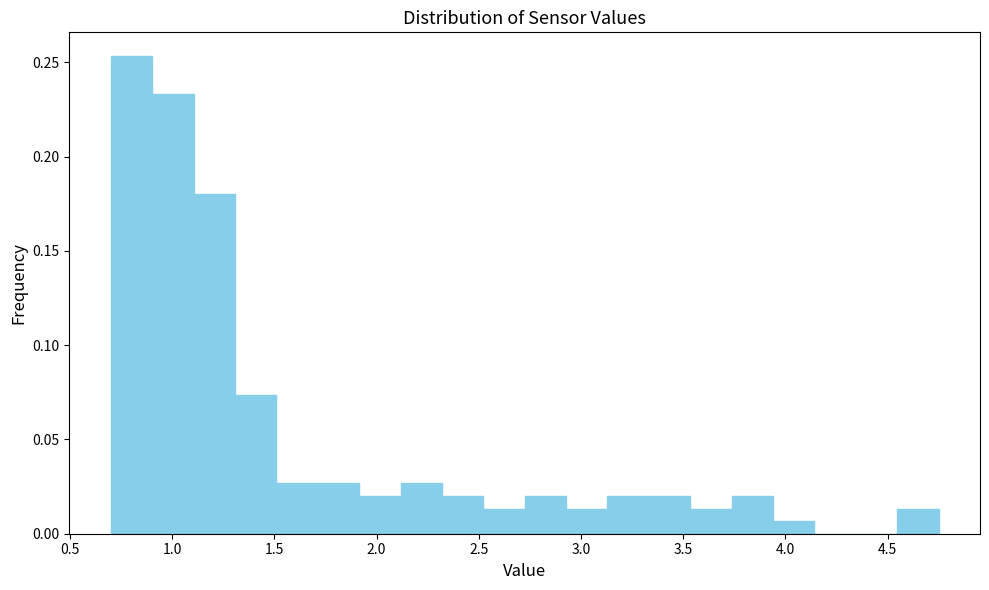

Reading left to right, list every bar in this chart as the range it spans on the x-axis followed by its height. Neither the bar edges nor the heights are printed on the chart, so give them approximately, as read against the axes.

0.70 to 0.90: 0.255
0.90 to 1.10: 0.235
1.10 to 1.30: 0.180
1.30 to 1.50: 0.075
1.50 to 1.70: 0.025
1.70 to 1.90: 0.025
1.90 to 2.10: 0.020
2.10 to 2.30: 0.025
2.30 to 2.50: 0.020
2.50 to 2.75: 0.015
2.75 to 2.95: 0.020
2.95 to 3.15: 0.015
3.15 to 3.35: 0.020
3.35 to 3.55: 0.020
3.55 to 3.75: 0.015
3.75 to 3.95: 0.020
3.95 to 4.15: 0.005
4.15 to 4.35: 0
4.35 to 4.55: 0
4.55 to 4.75: 0.015